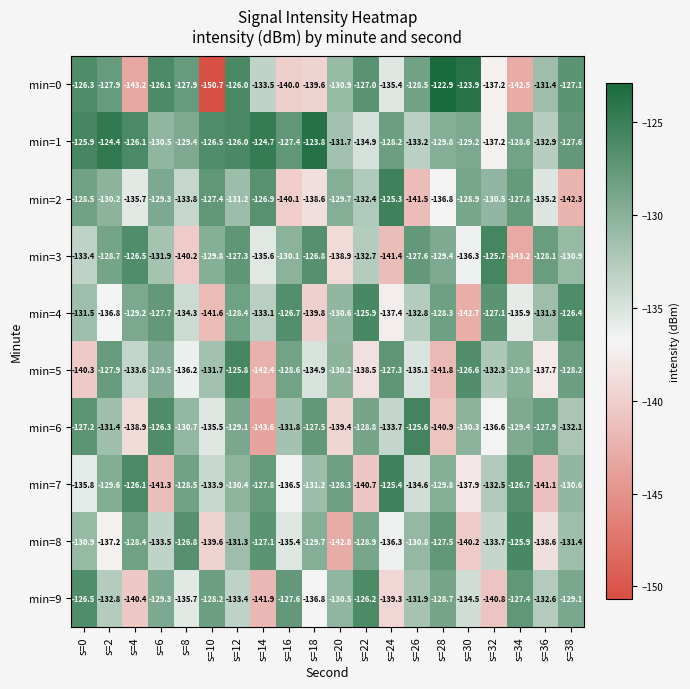

How many data points does each series have?

20